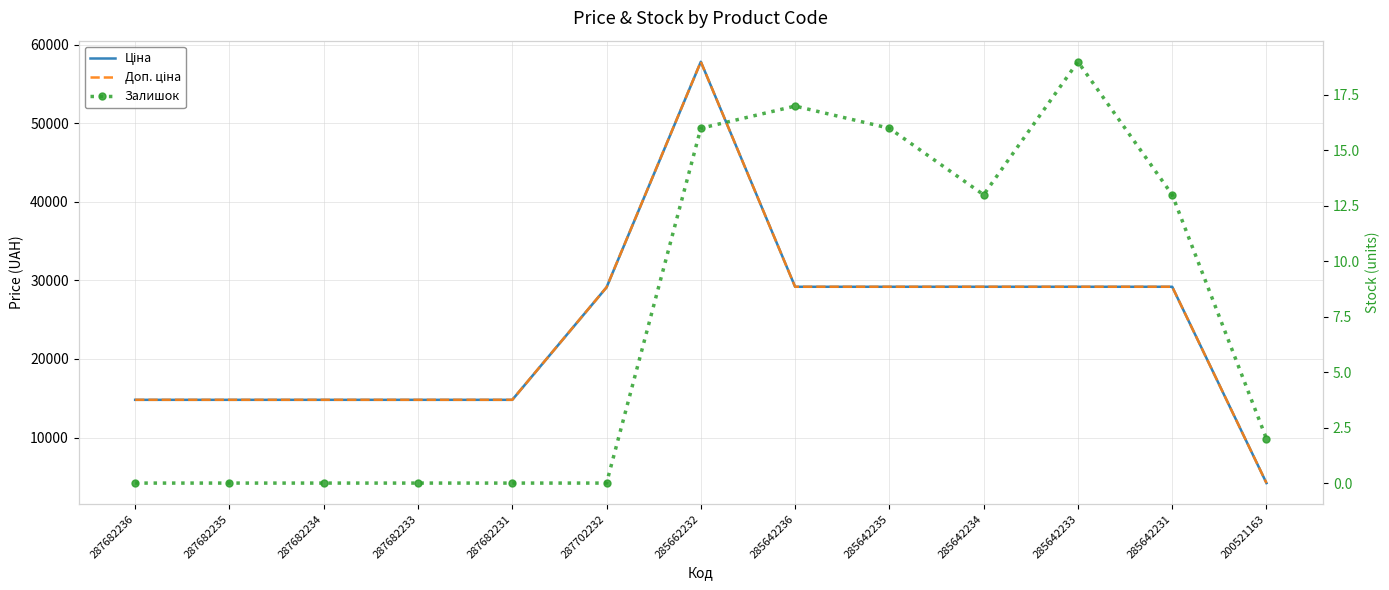

How many lines are shown in the chart?

3